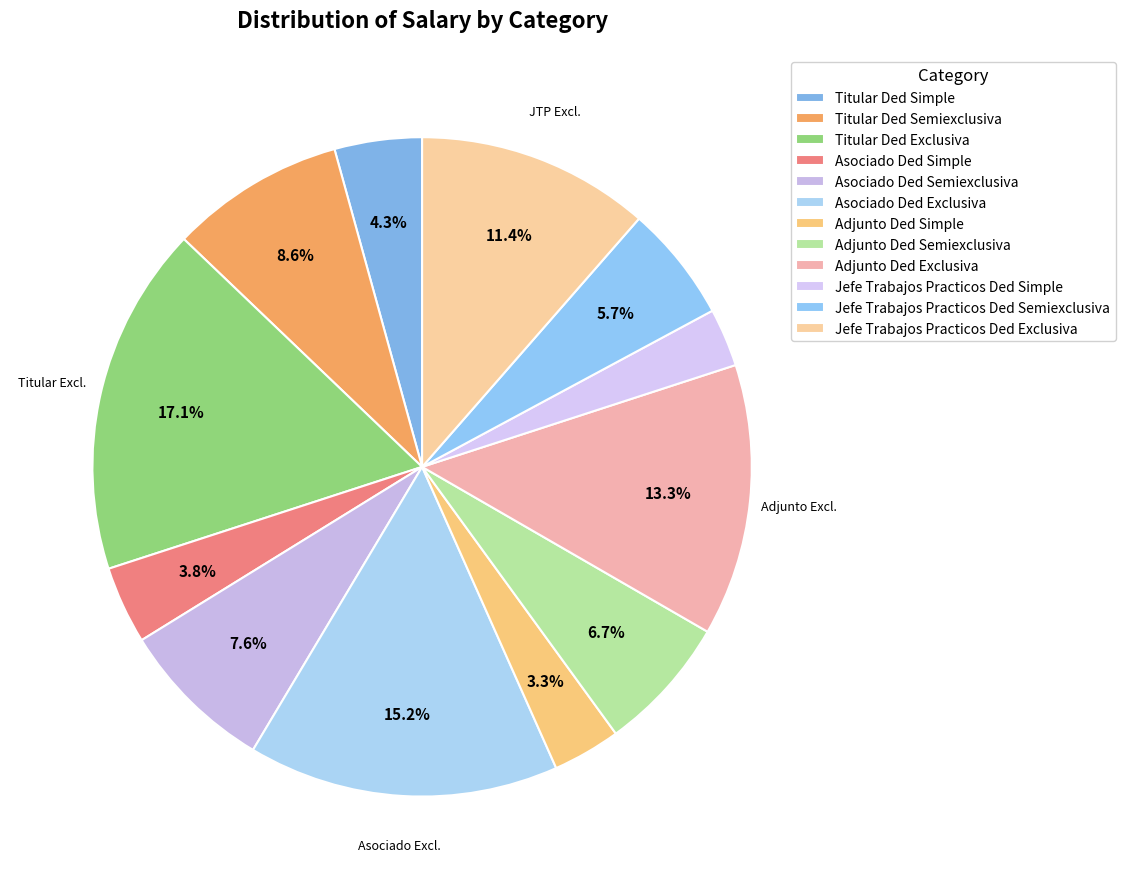

Does Asociado Ded Simple account for over 50% of the chart?

No